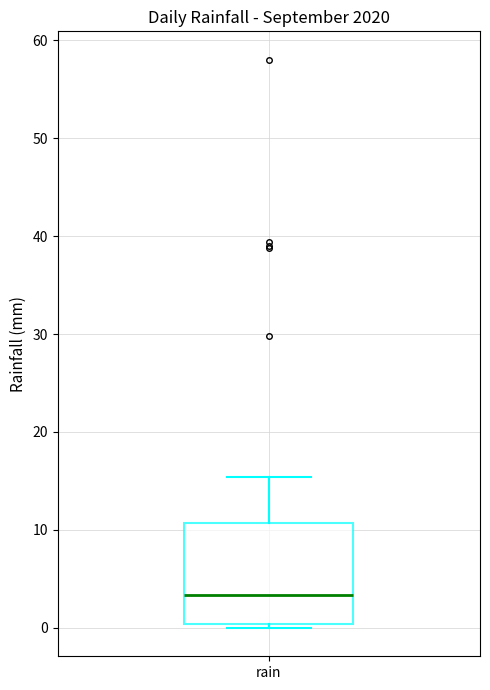

Where does the median line of the box for rain sit on the y-axis? The values are not printed on the chart, so give them approximately, as read against the axis.

3